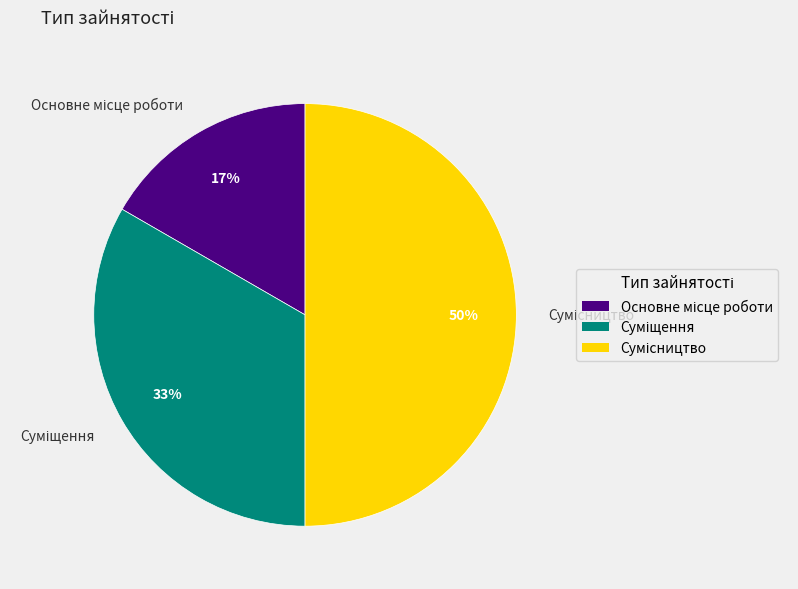

To the nearest percent, what is the average slice percentage?

33%